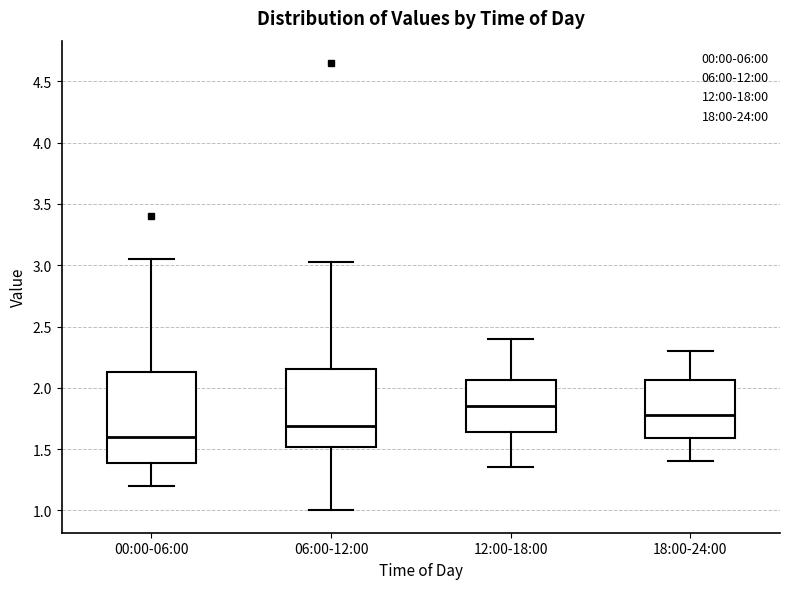

Comparing the boxes themselves (not the whiskers), which one is the tallest?

00:00-06:00